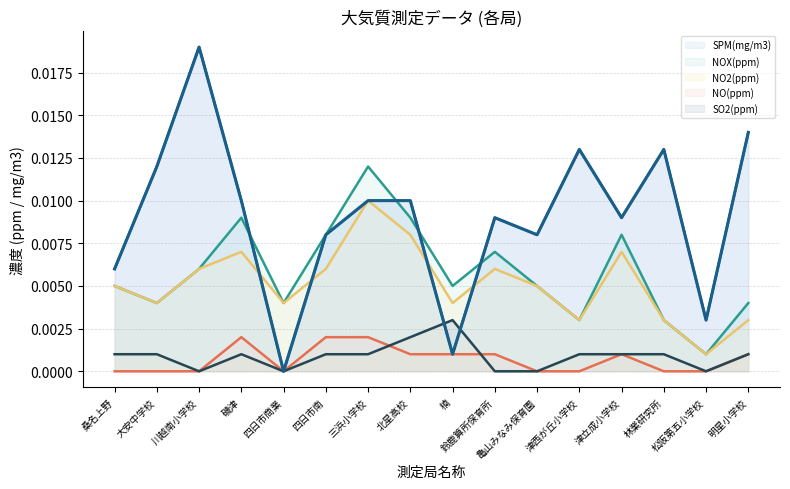

True or false: SPM(mg/m3) has more than 1 interior local peaks.

True